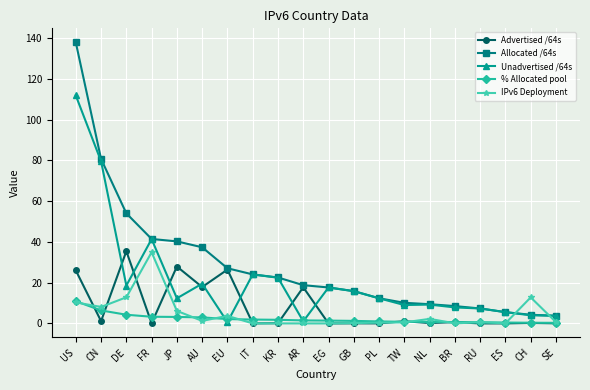

What value does the IPv6 Deployment series have at GB?

0.2